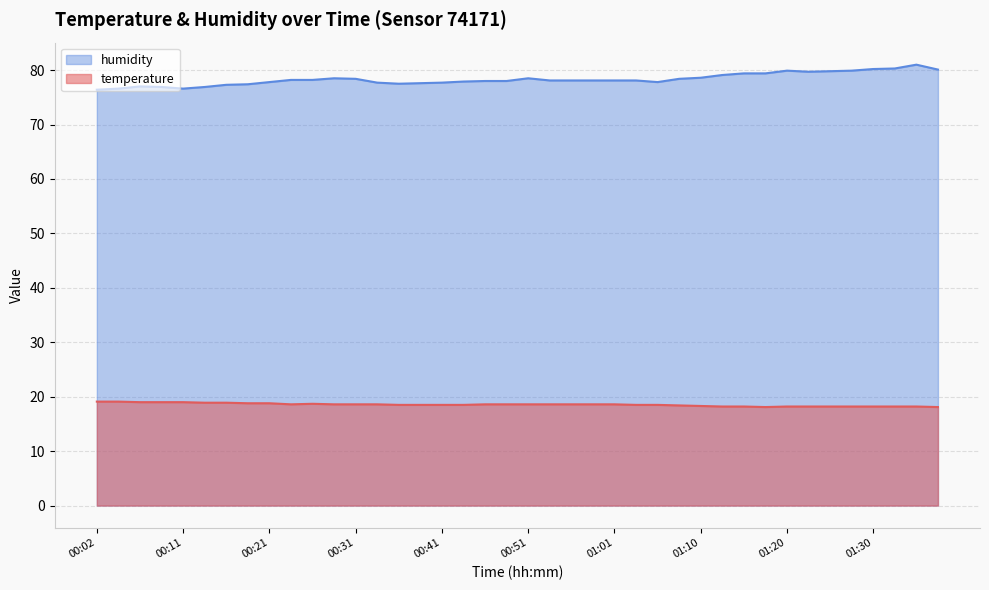

The temperature series shows 25.2 at 01:18. True or false?

False